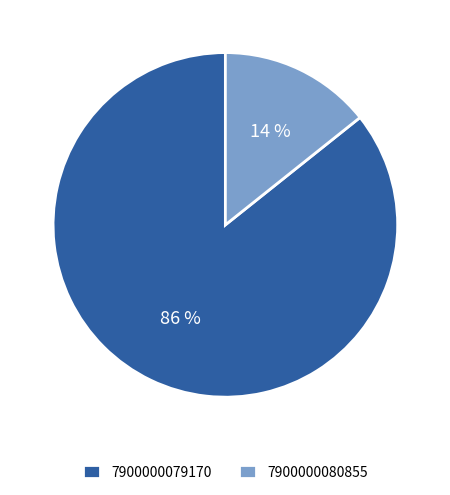

Between 7900000079170 and 7900000080855, which is larger?

7900000079170